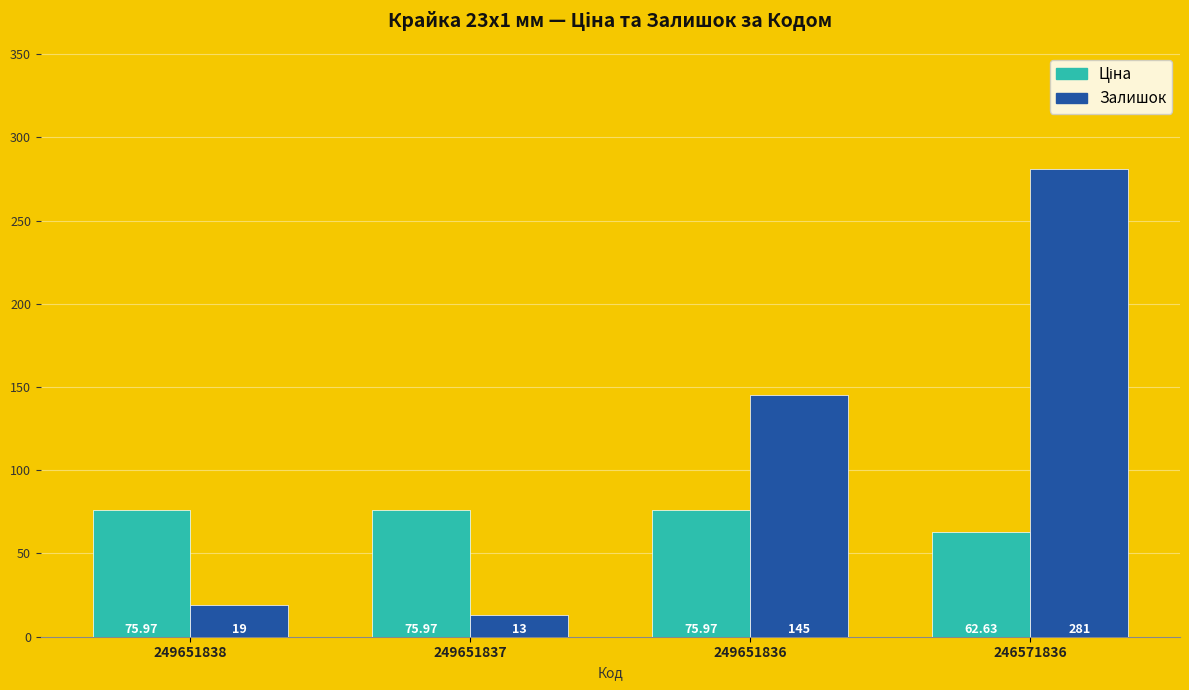

What is the difference between the second highest and second lowest values in the Залишок series?

126.0